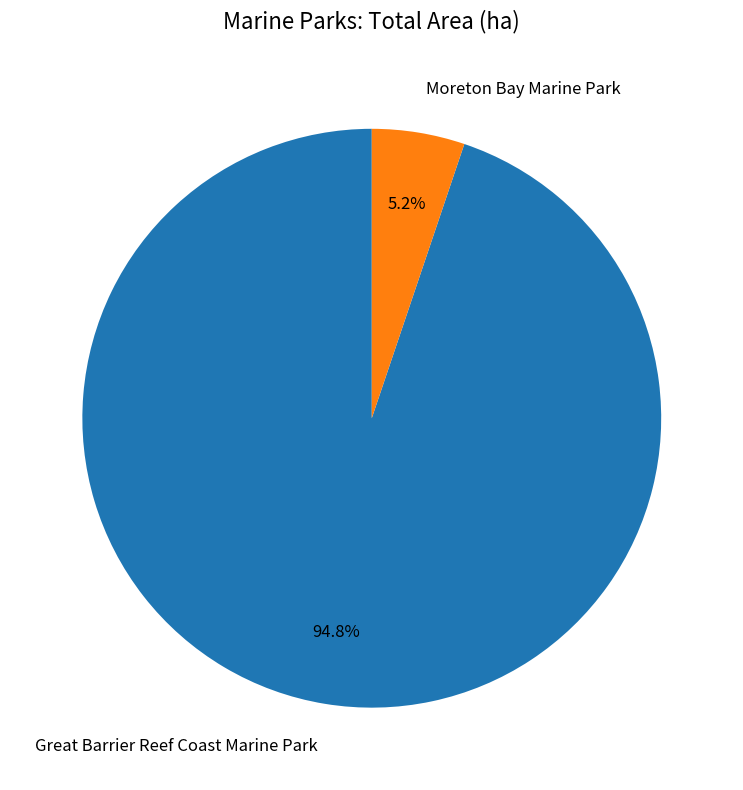

Which slice represents more than half of the pie?

Great Barrier Reef Coast Marine Park